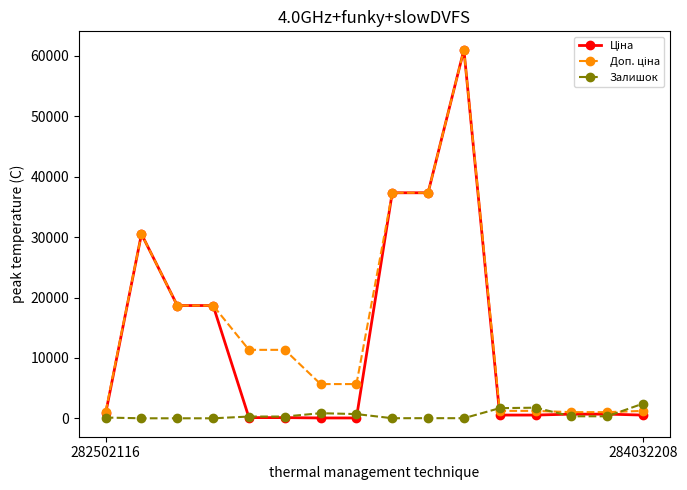

In Доп. ціна, how many points are higher than both neighbors (excluding endpoints)?

2